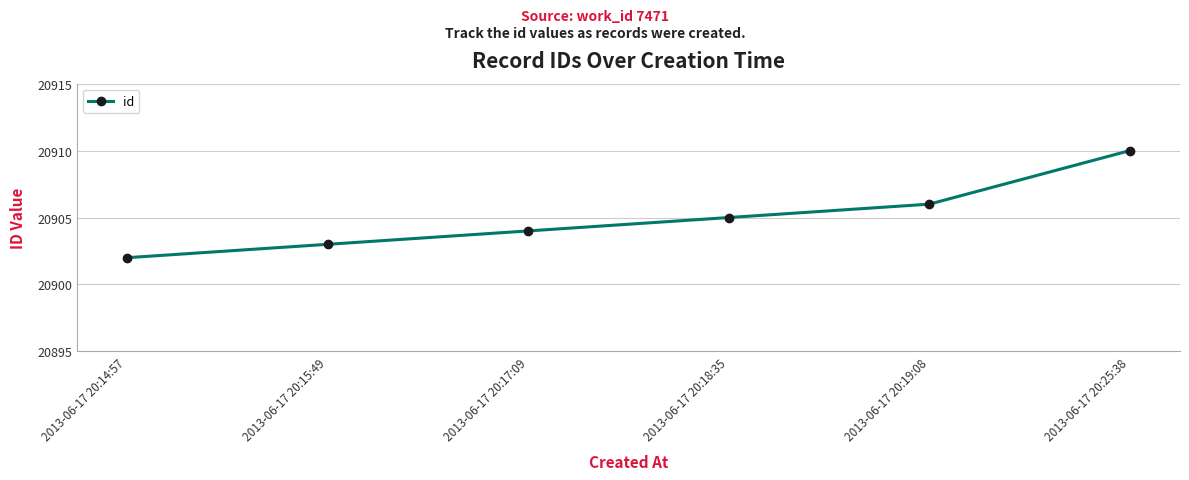

Rank the categories by value from highest to lowest.

2013-06-17 20:25:38, 2013-06-17 20:19:08, 2013-06-17 20:18:35, 2013-06-17 20:17:09, 2013-06-17 20:15:49, 2013-06-17 20:14:57